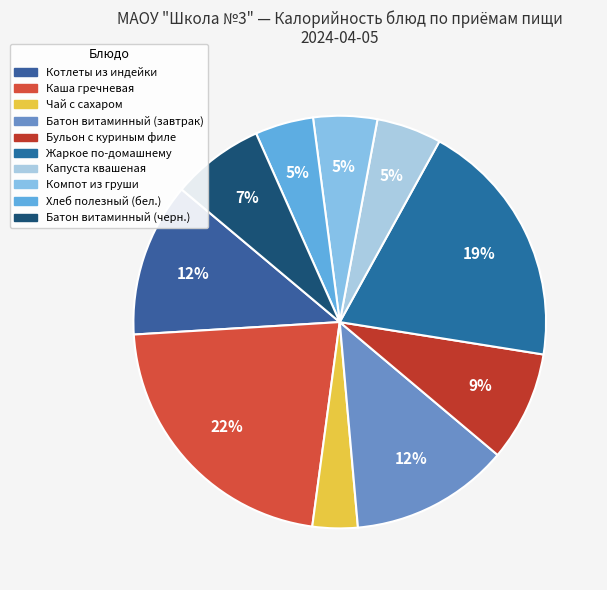

Which category has the smallest portion of the pie?

Чай с сахаром